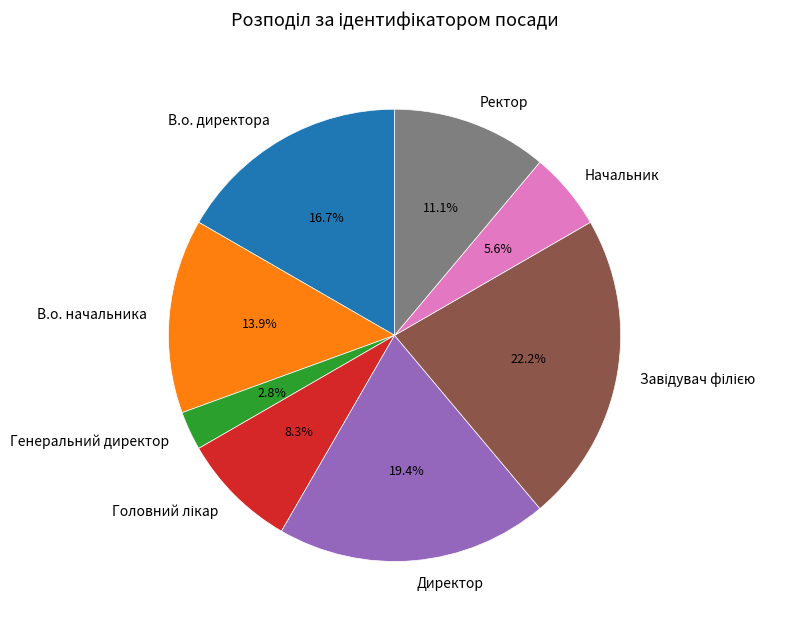

Is there any slice that represents more than half of the pie?

No